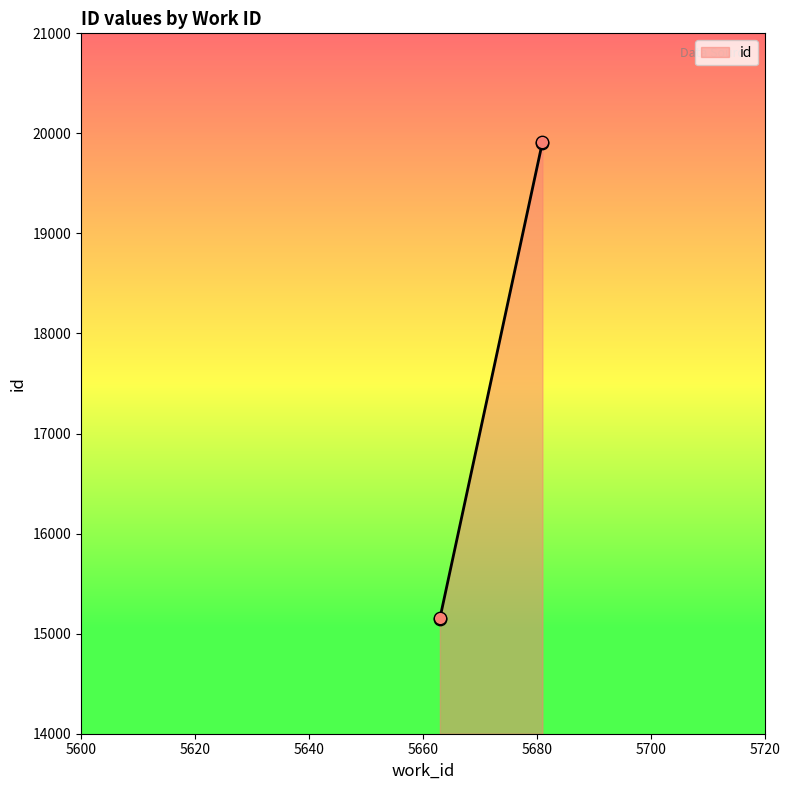

Approximately how many times larger is the value at 5663 compared to 5663?

1.0